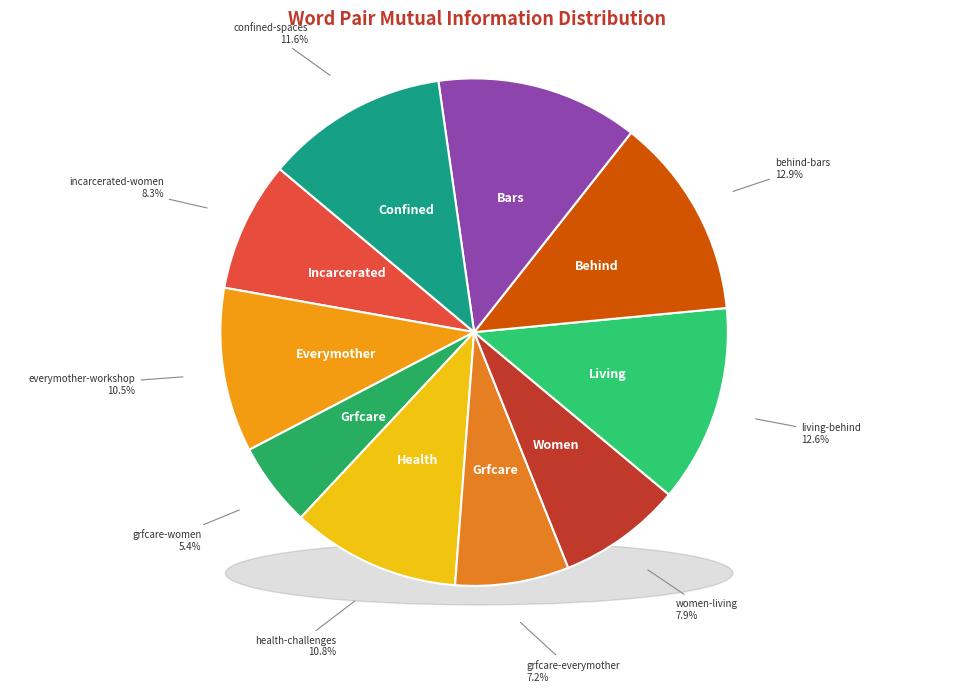

What percentage is NOT represented by grfcare-women?

94.6%